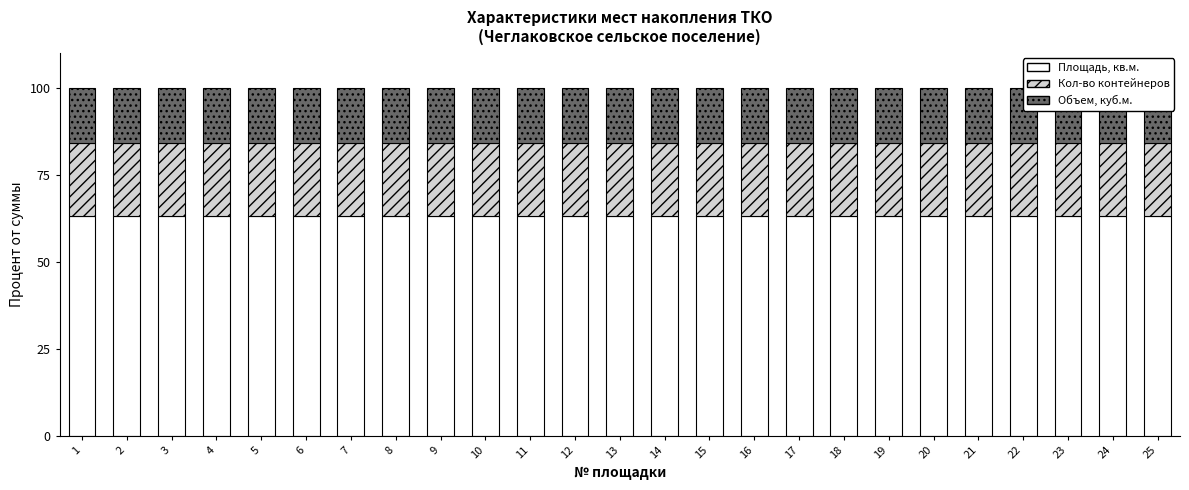

What is the sum of all Площадь, кв.м. values?

1578.9